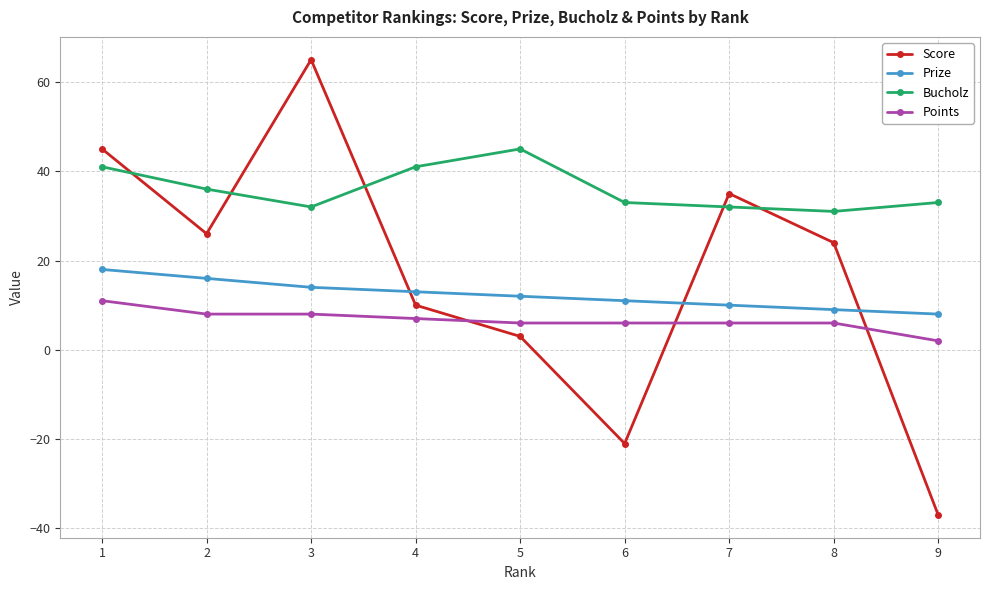

Reading left to right, extract all data points from this chart.

Score: 45	26	65	10	3	-21	35	24	-37
Prize: 18	16	14	13	12	11	10	9	8
Bucholz: 41	36	32	41	45	33	32	31	33
Points: 11	8	8	7	6	6	6	6	2